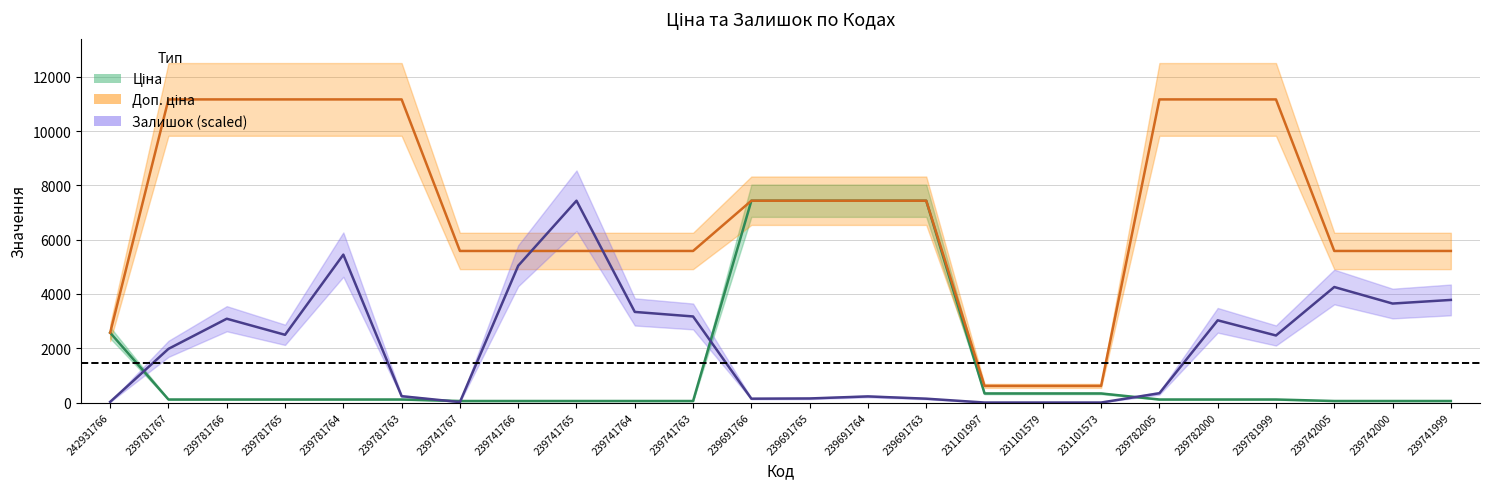

How many series are shown in this chart?

3